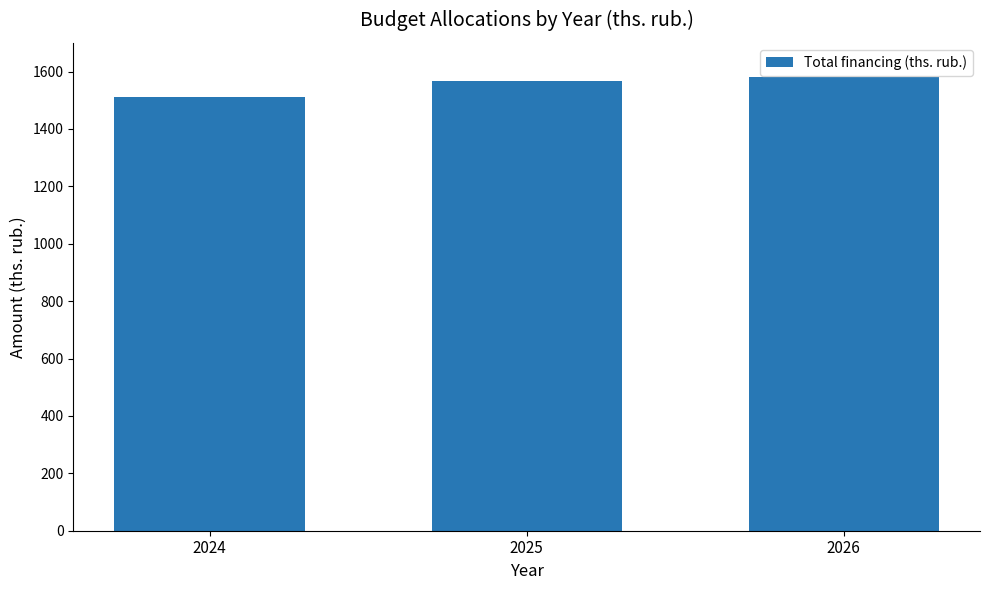

Reading left to right, extract all data points from this chart.

2024=1511.7	2025=1567.5	2026=1580.2